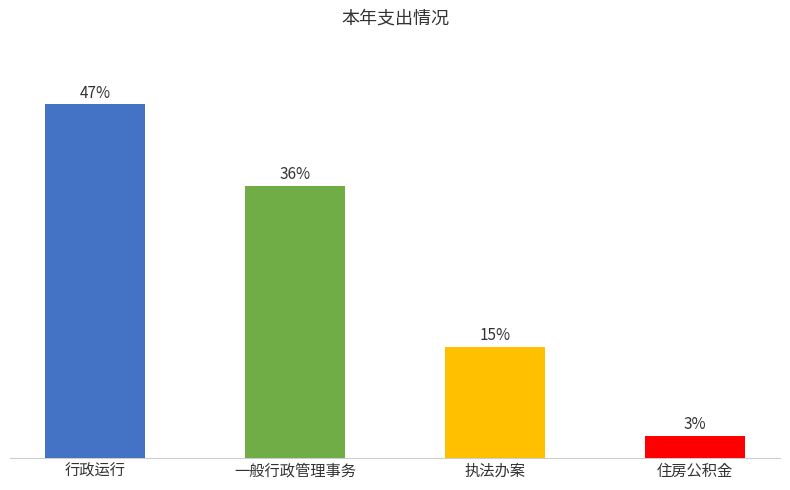

Does the chart contain any negative values?

No